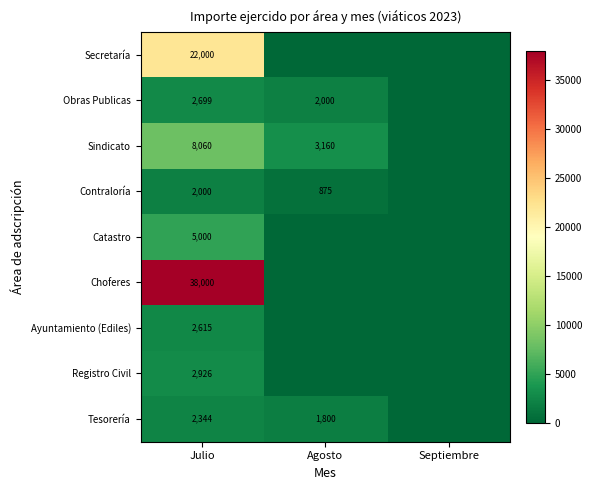

At Julio, list the series in order from largest to smallest.

Choferes, Secretaría, Sindicato, Catastro, Registro Civil, Obras Publicas, Ayuntamiento (Ediles), Tesorería, Contraloría